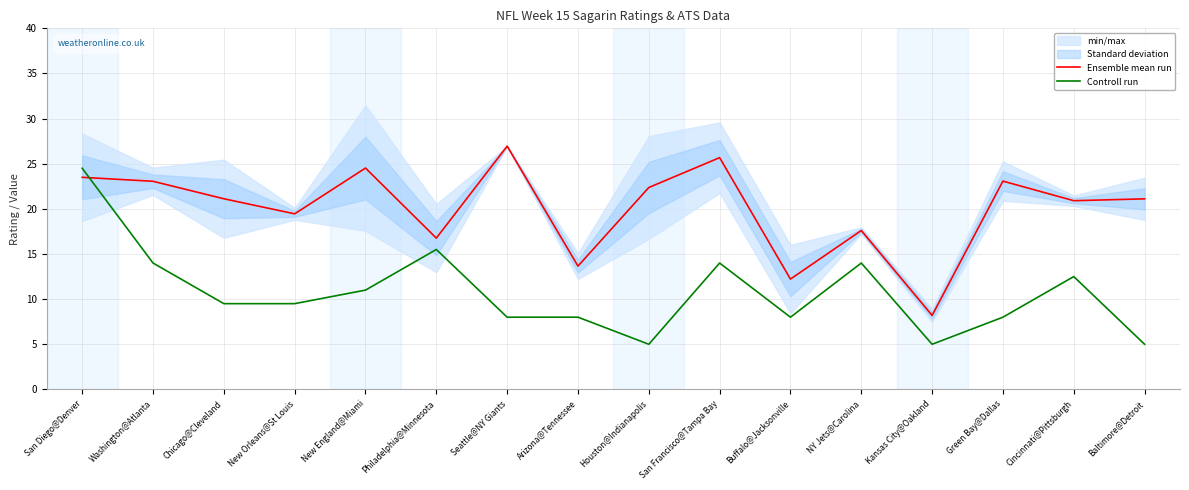

What position from the left is Seattle@NY Giants?

7